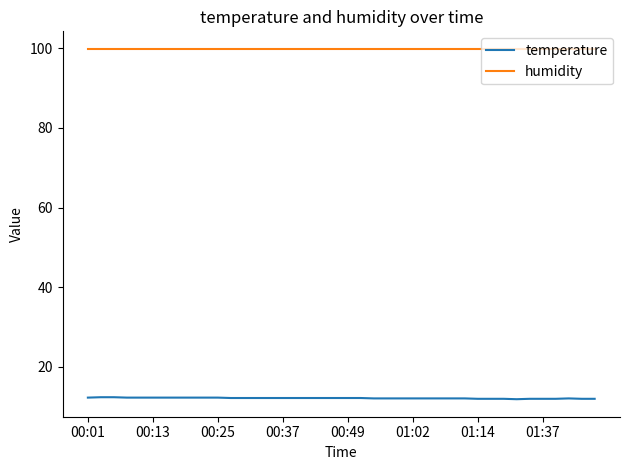

Is this an area chart (filled region under the line)?

No